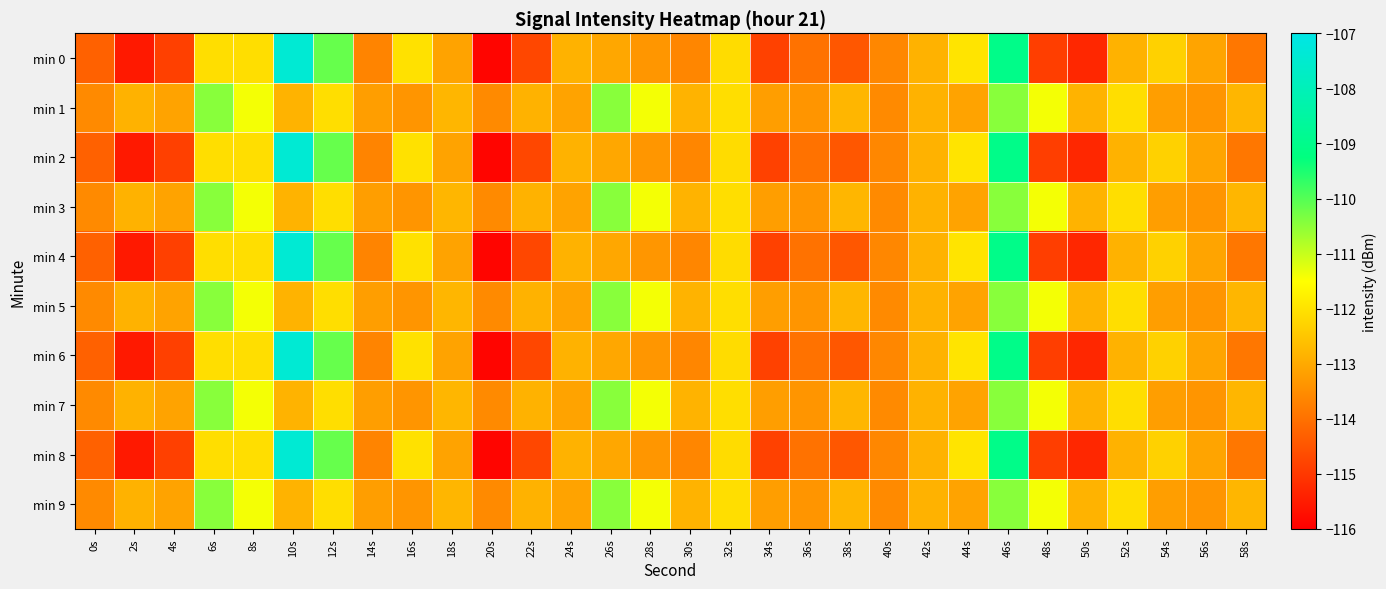

At which category does the chart reach its minimum across all series?

20s